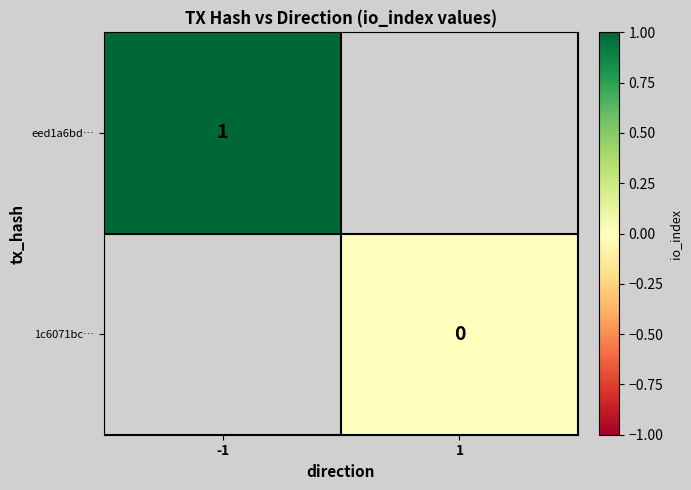

Is it true that eed1a6bd… equals 1 at -1?

True